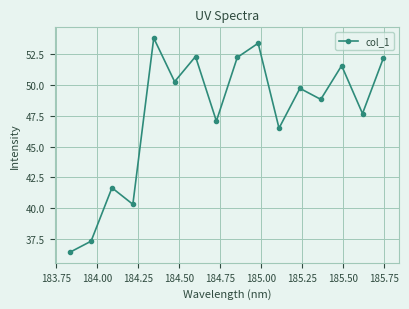

What is the value of the 16th point from the left?

52.2